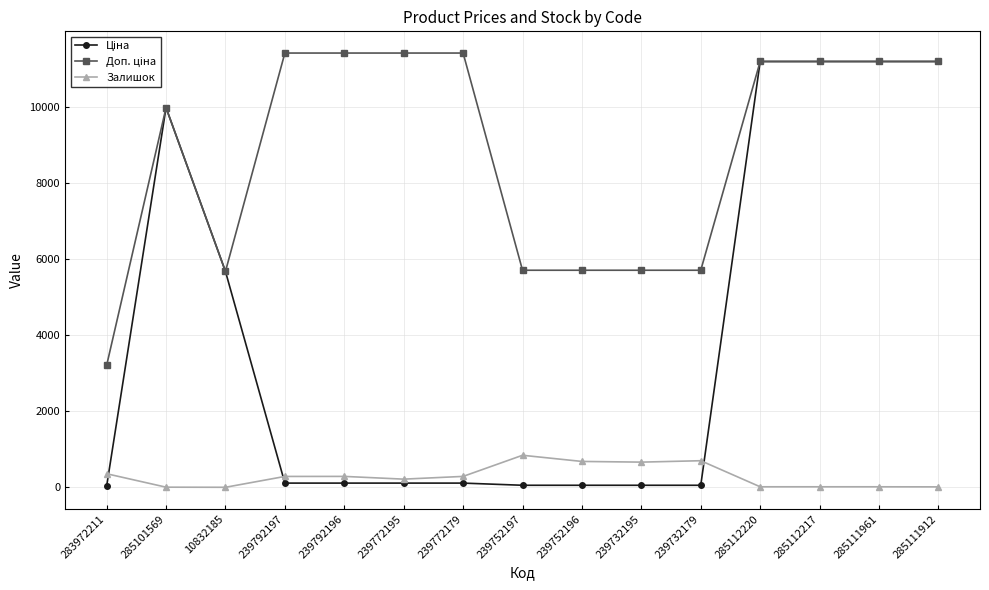

True or false: Залишок has more than 0 points higher than both neighbors.

True